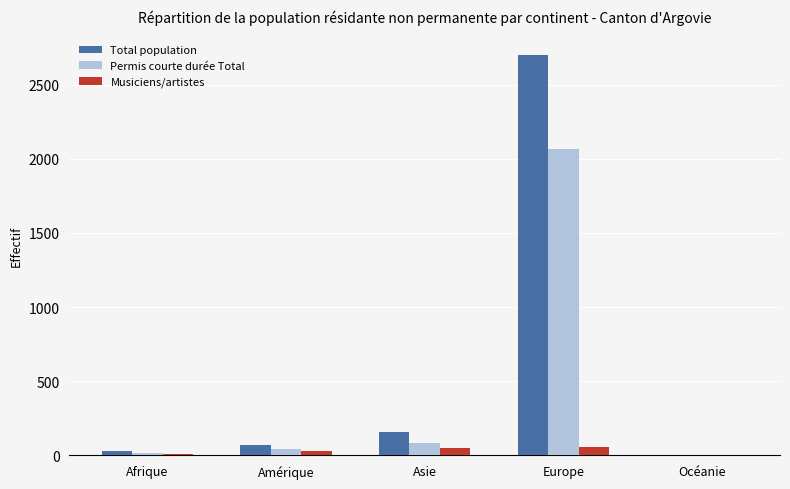

How many data points does each series have?

5